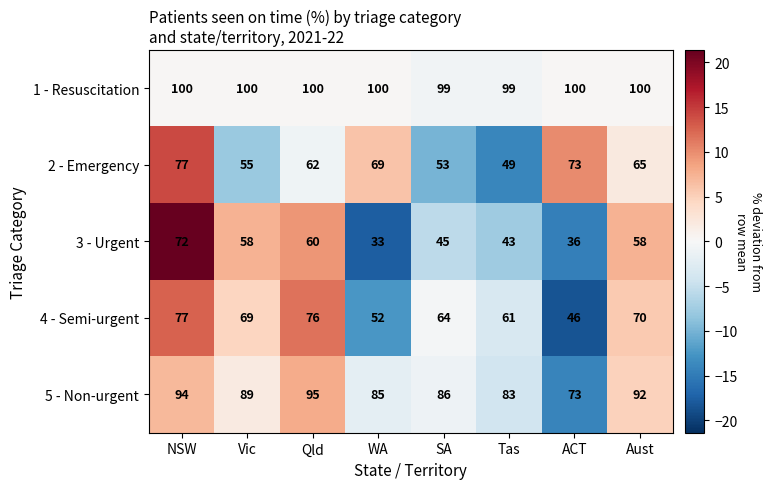

What is the minimum value shown in the chart?

33